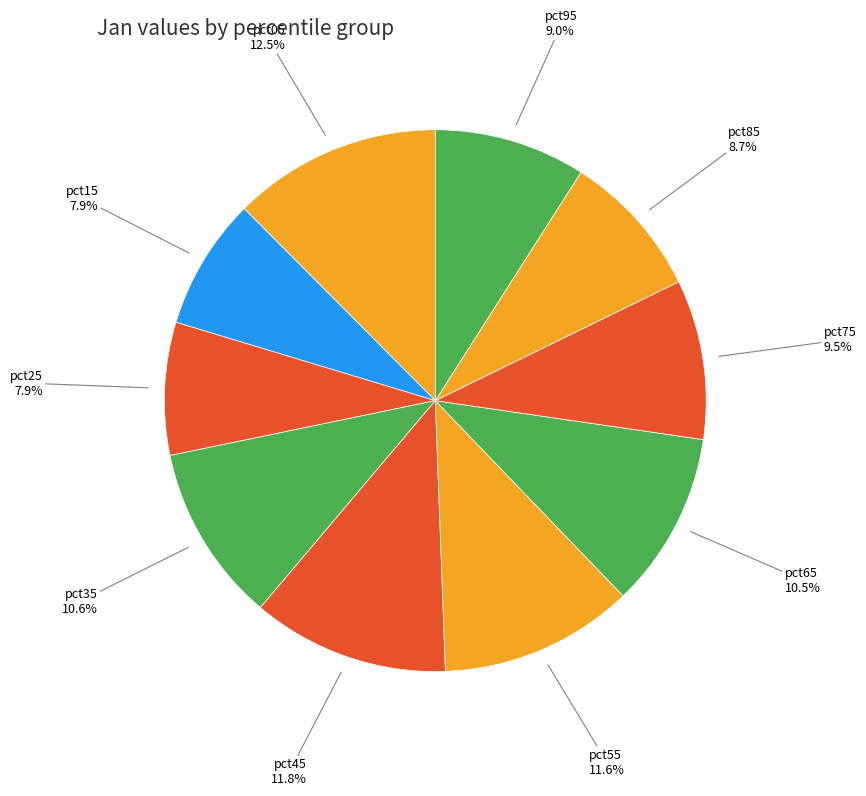

How many slices are in this pie chart?

10